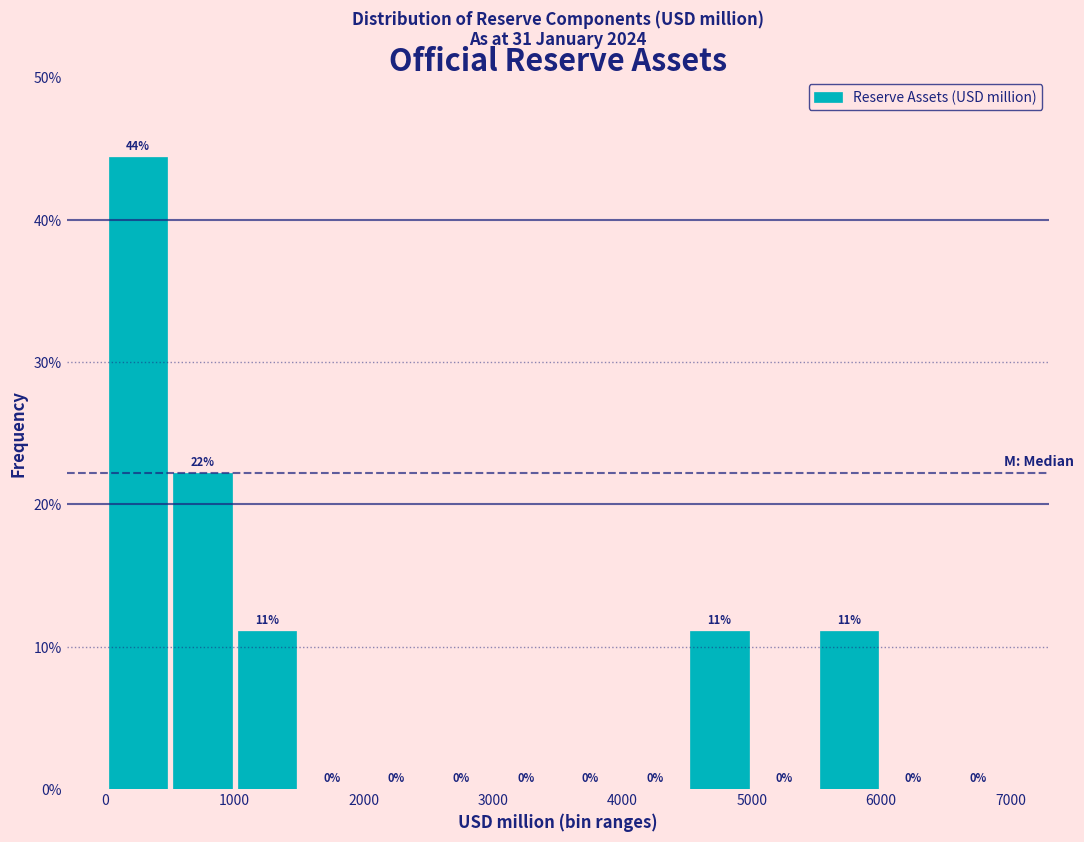

Over which range of the x-axis is the bar tallest?

0 to 500